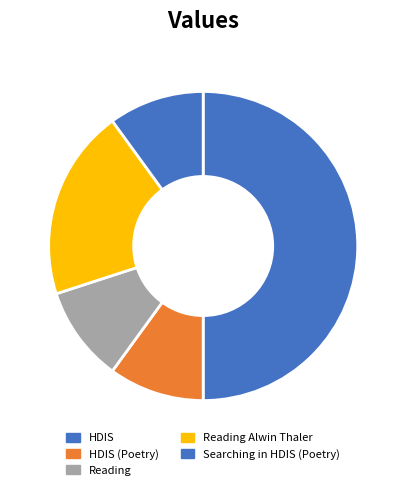

How many slices are in this pie chart?

5